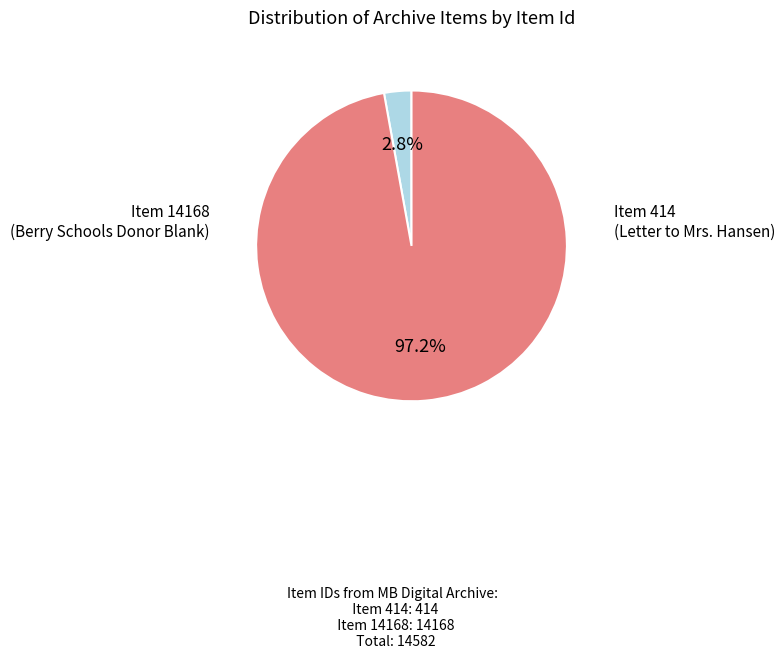

Does any single category account for the majority?

Yes